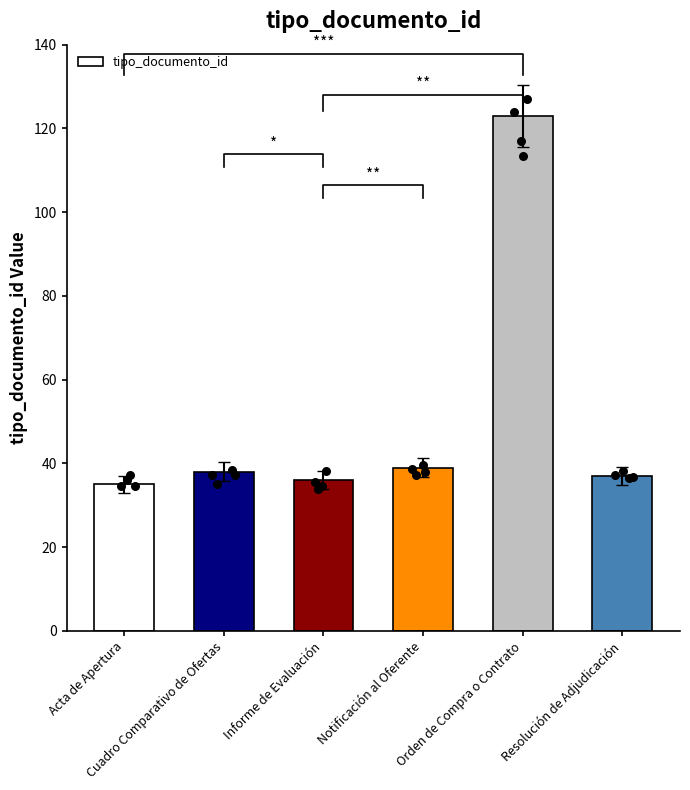

What is the change in value from Cuadro Comparativo de Ofertas to Informe de Evaluación?

-2